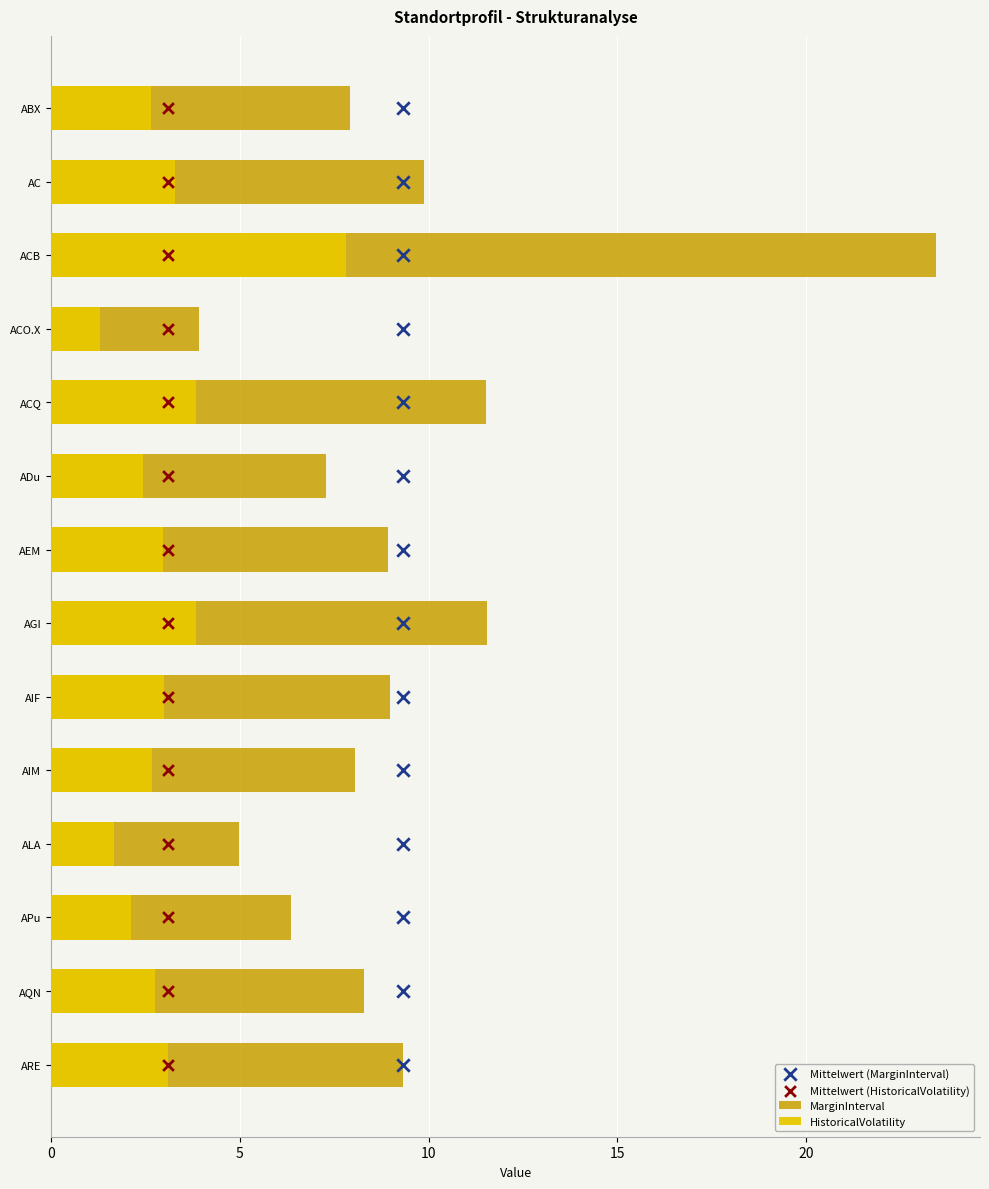

Which series has the widest spread of Y values?

MarginInterval